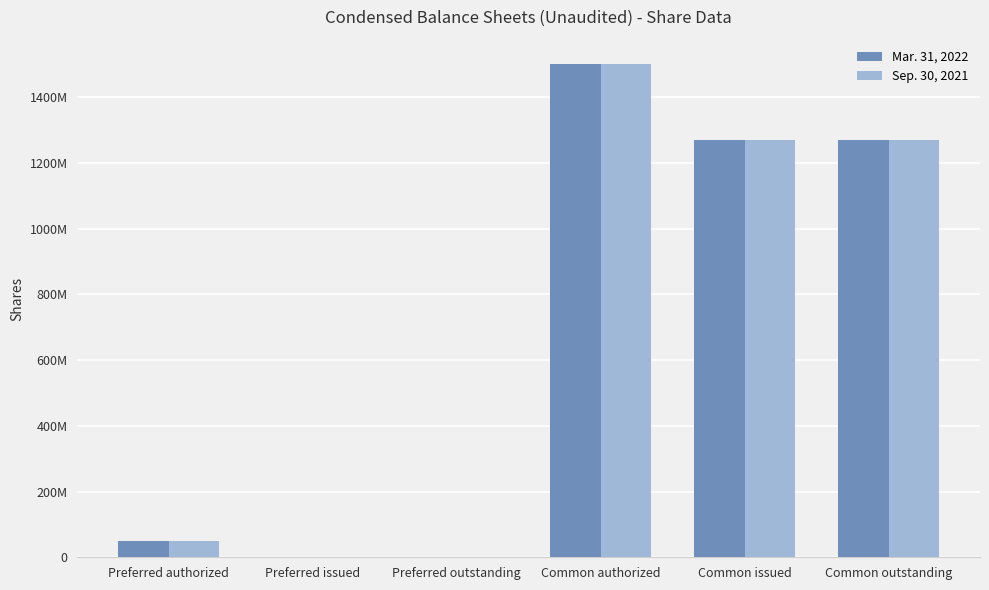

What are all the series names shown in the legend?

Mar. 31, 2022, Sep. 30, 2021